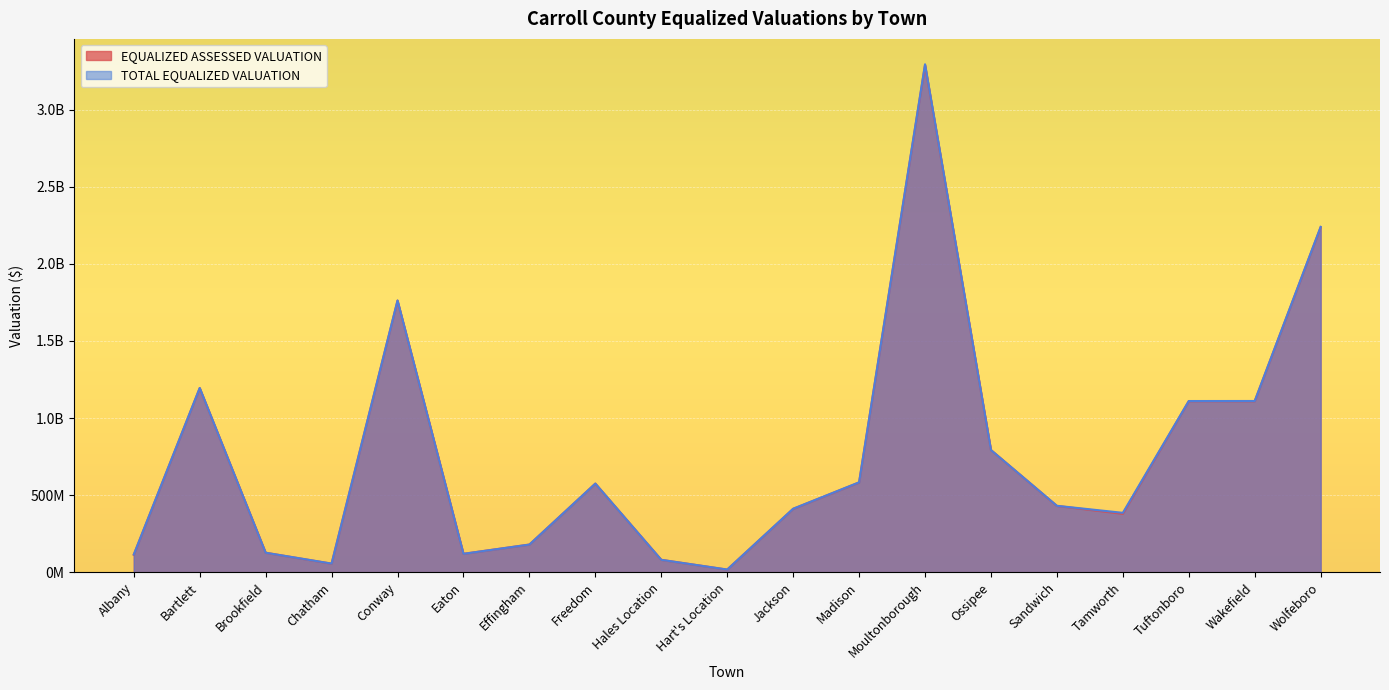

At which category does TOTAL EQUALIZED VALUATION reach its first local peak?

Bartlett